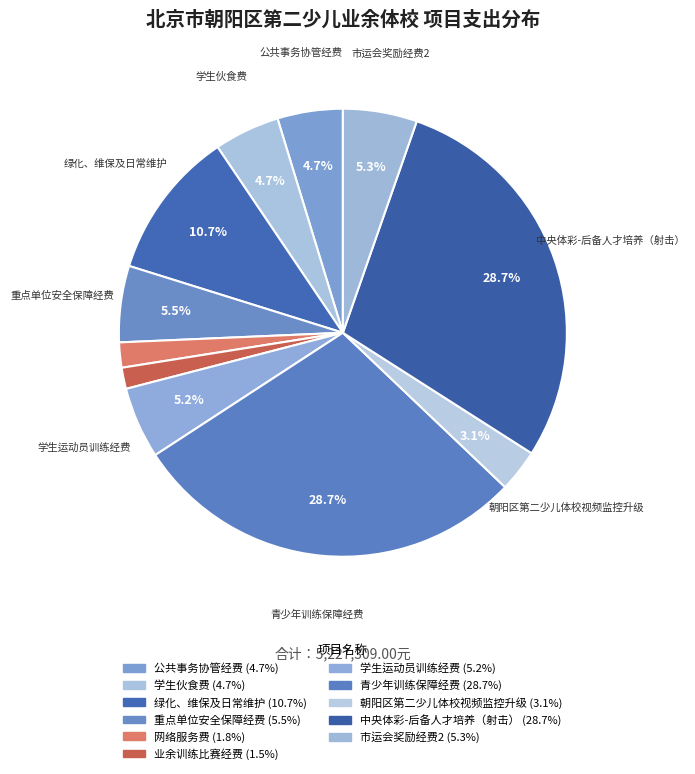

Count the number of slices in the pie.

11